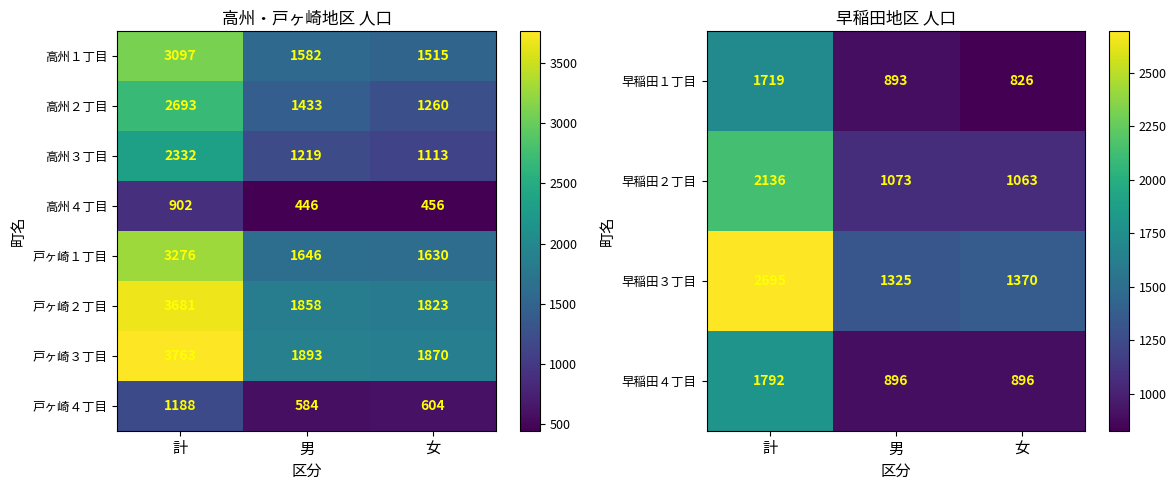

How many data points in 早稲田３丁目 are less than 1370?

1